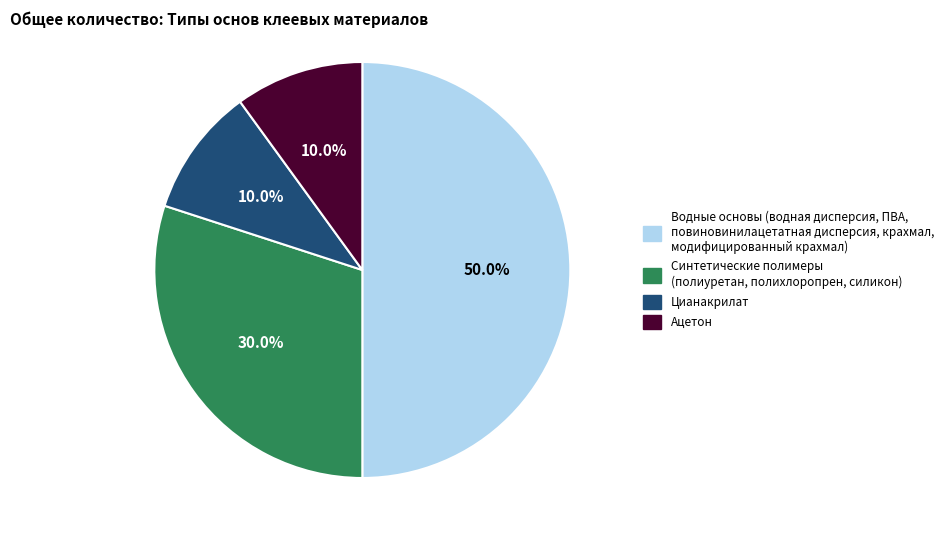

To the nearest percent, what is the average slice percentage?

25%